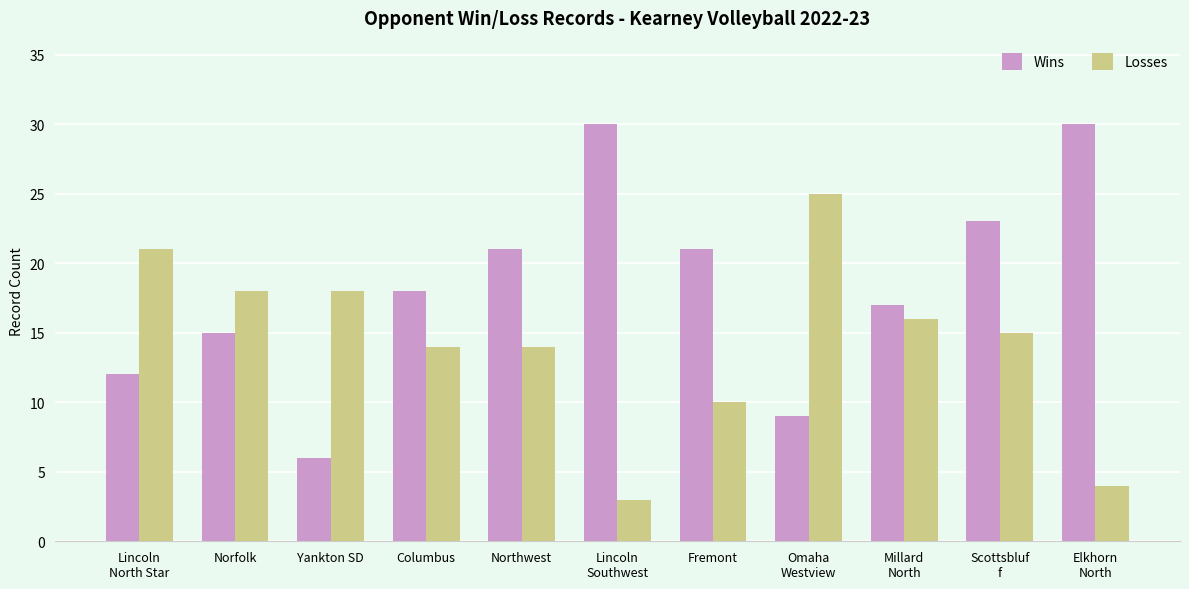

Which series has the widest spread of values?

Wins